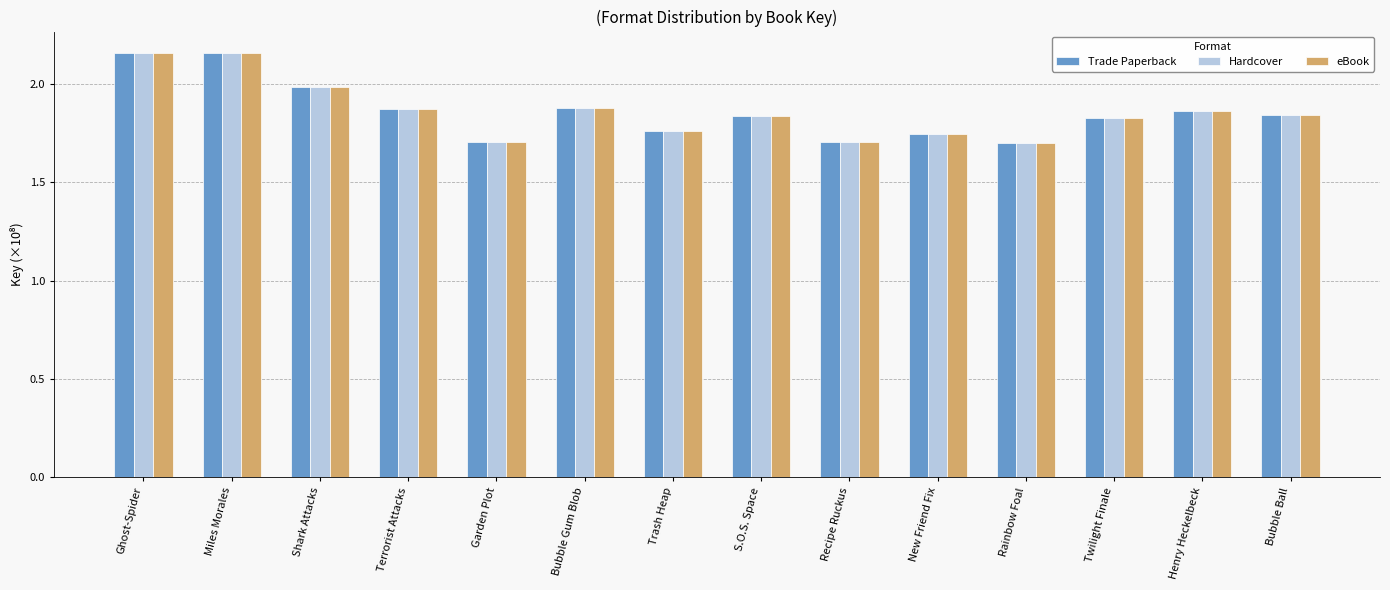

What is the total value across all series at Ghost-Spider?

6.5